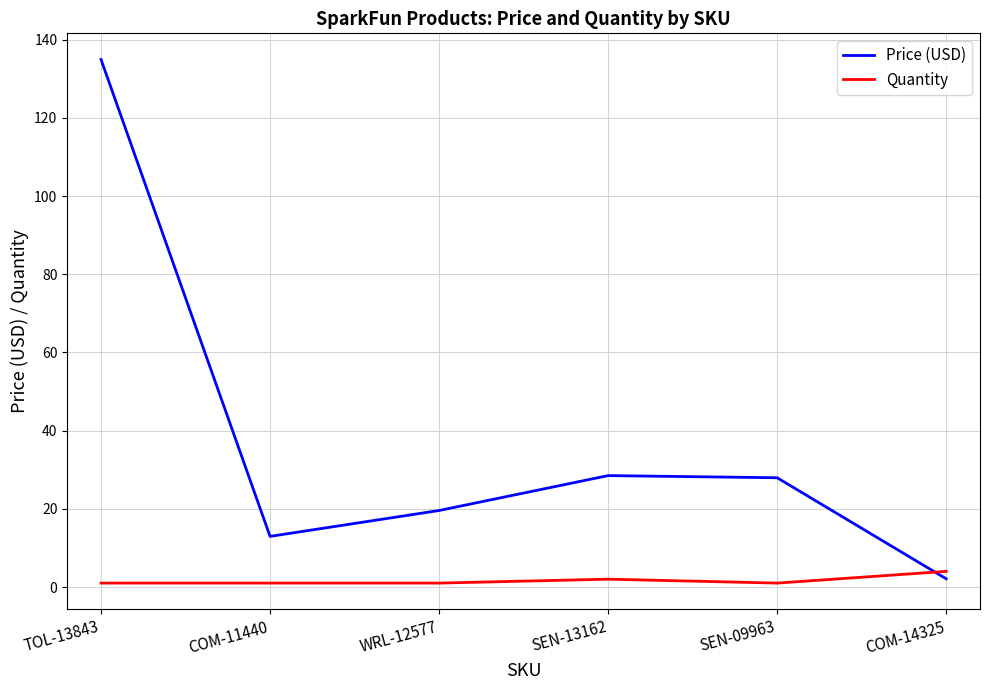

True or false: Quantity has more than 2 interior local peaks.

False